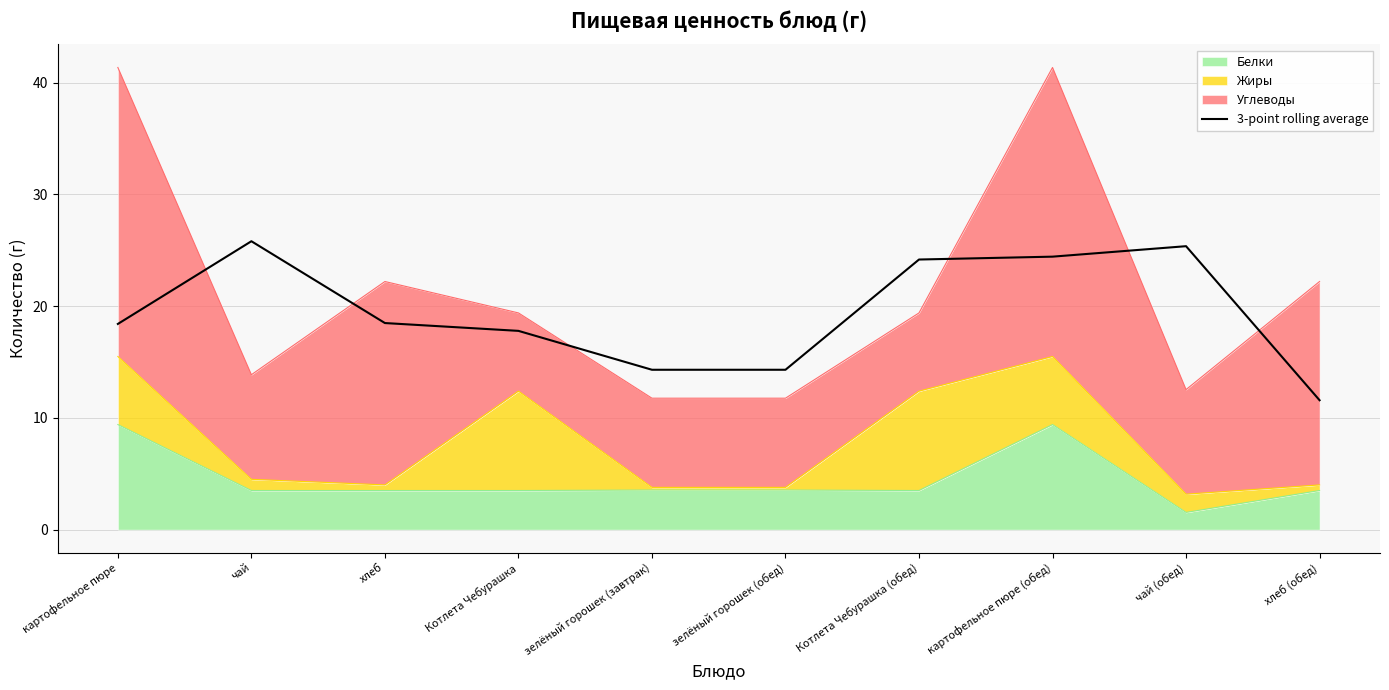

Rank the categories by value from lowest to highest.

хлеб (обед), зелёный горошек (завтрак), зелёный горошек (обед), Котлета Чебурашка, картофельное пюре, хлеб, Котлета Чебурашка (обед), картофельное пюре (обед), чай (обед), чай